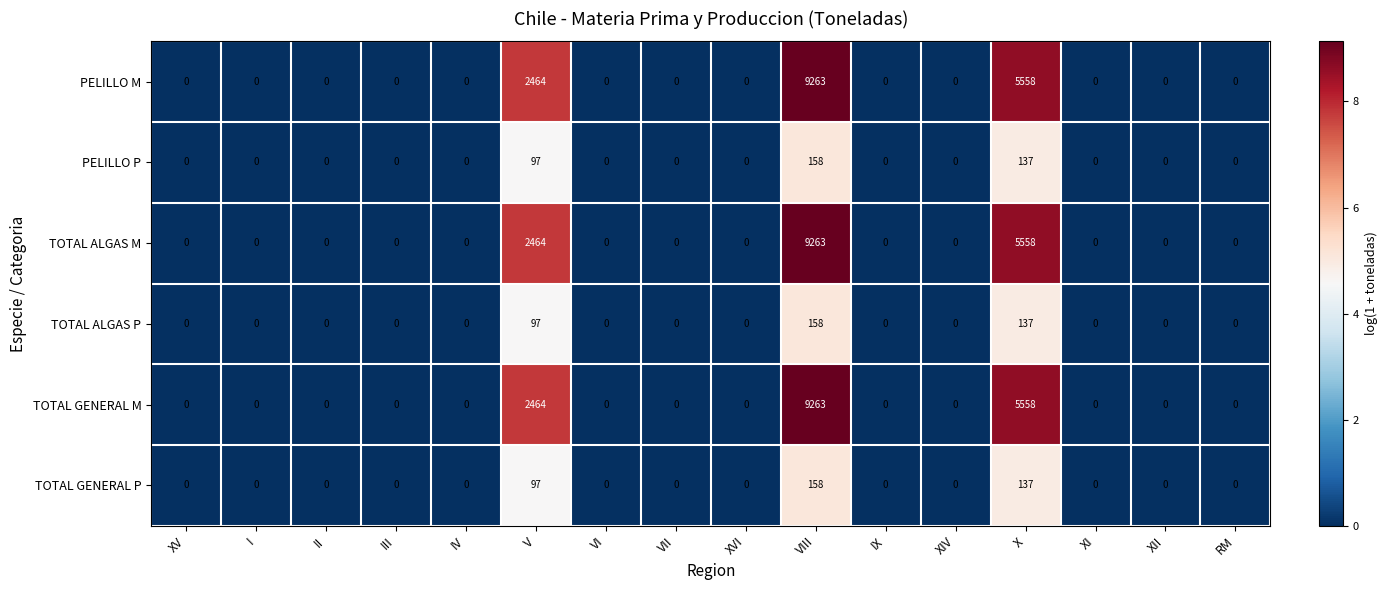

What is the difference between the highest and lowest values at V?

2367